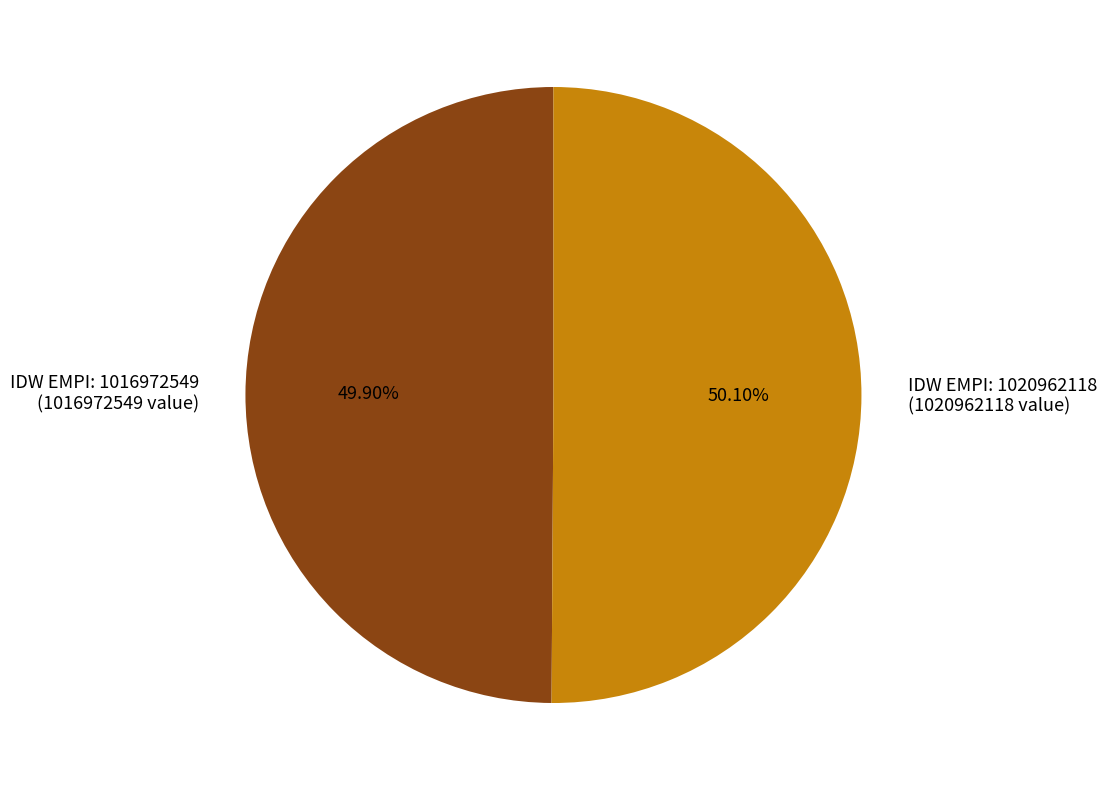

Is there any slice that represents more than half of the pie?

Yes